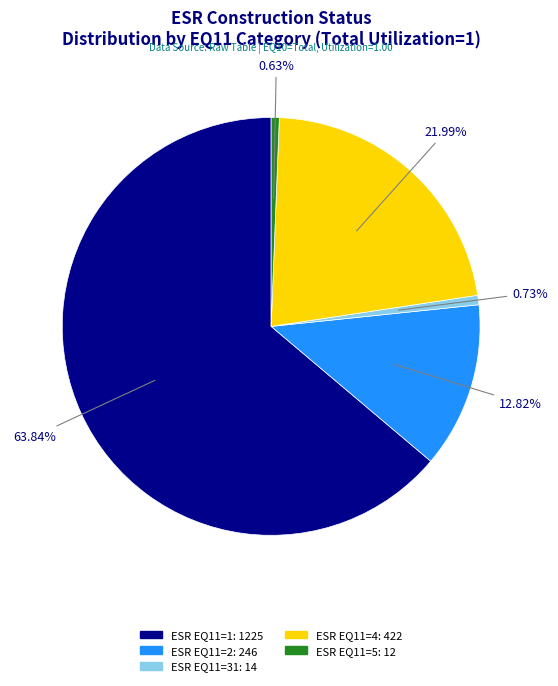

Is there any slice that represents more than half of the pie?

Yes